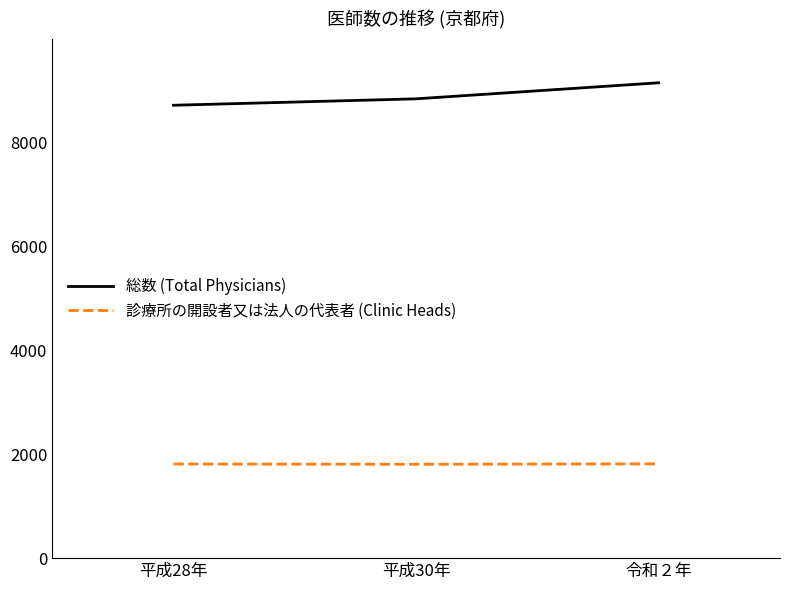

Which category has the highest value across all series?

令和２年